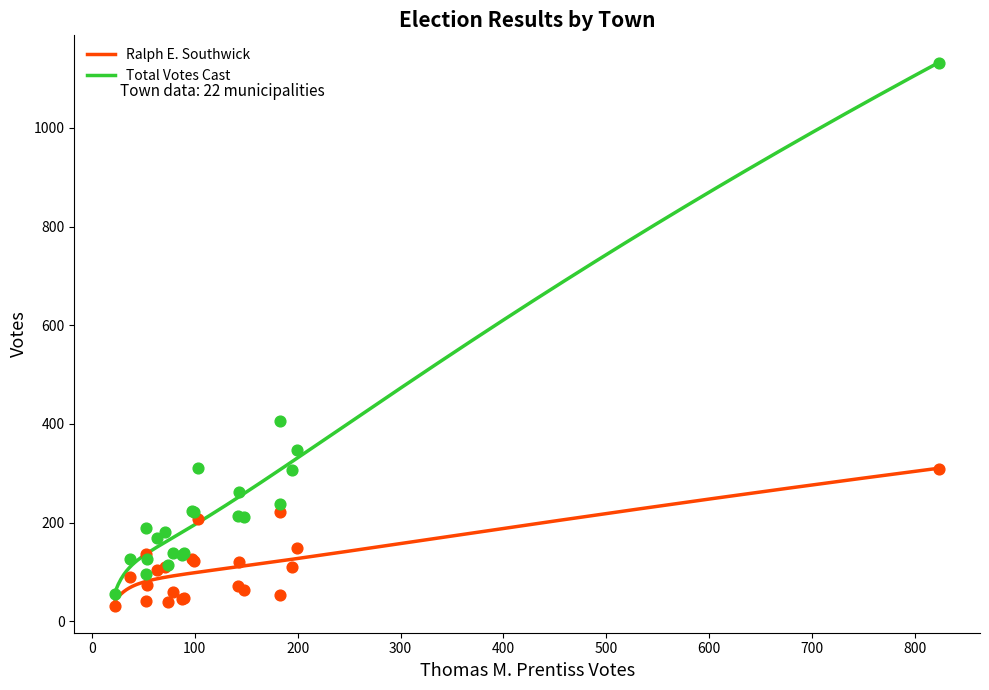

Which series has the largest Y range (max minus min)?

Total Votes Cast